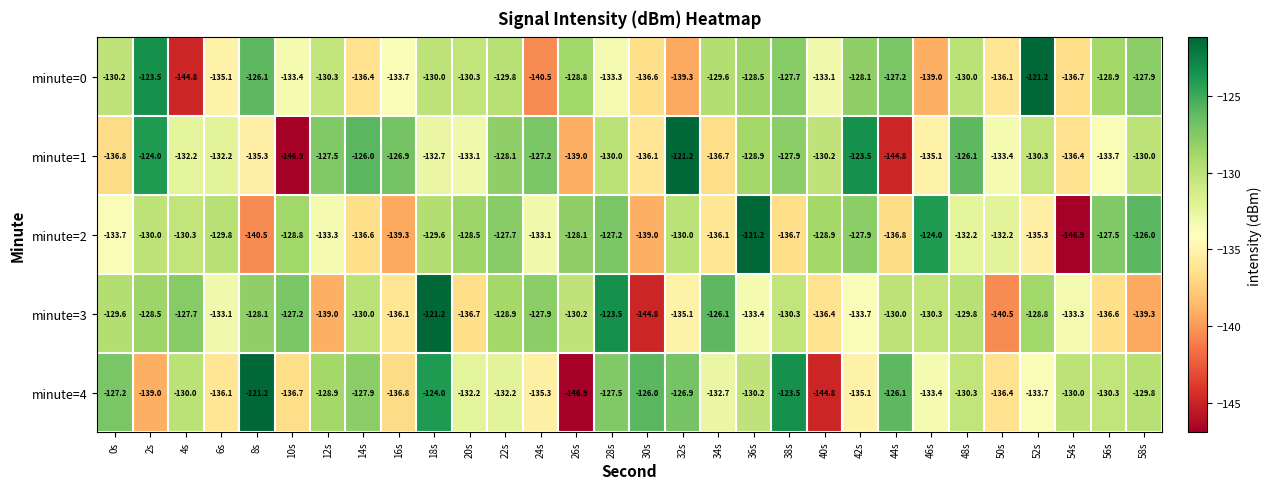

How many categories are shown in the chart?

30